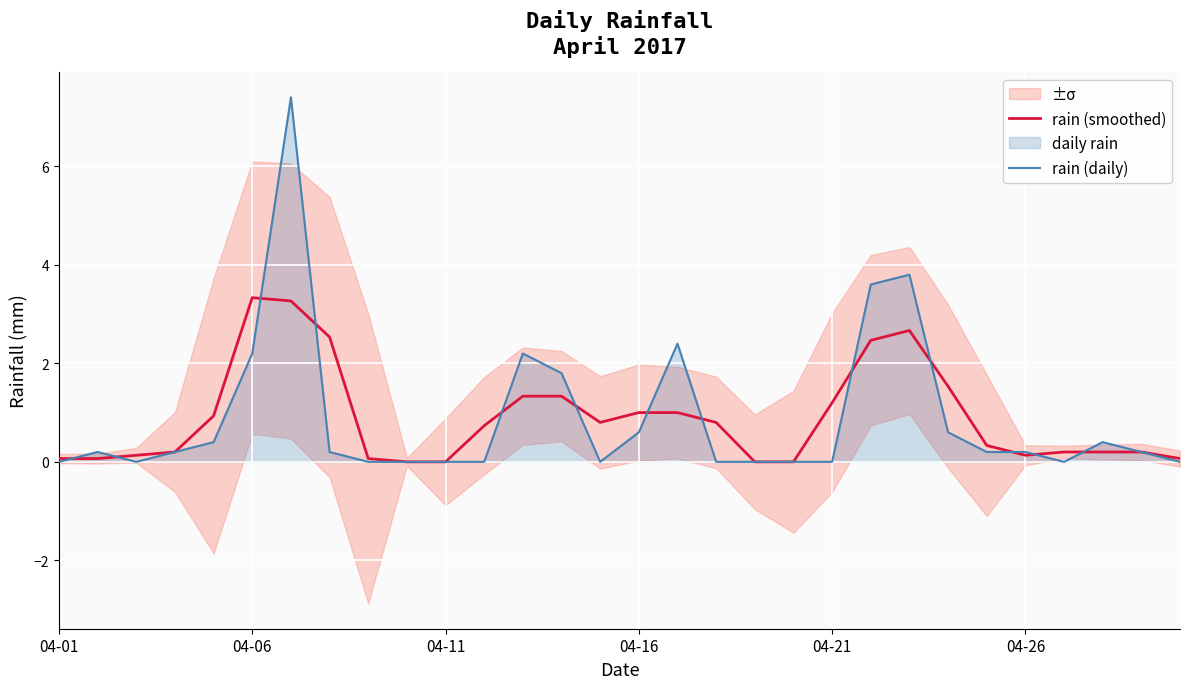

What is the maximum value for rain (smoothed)?

3.3